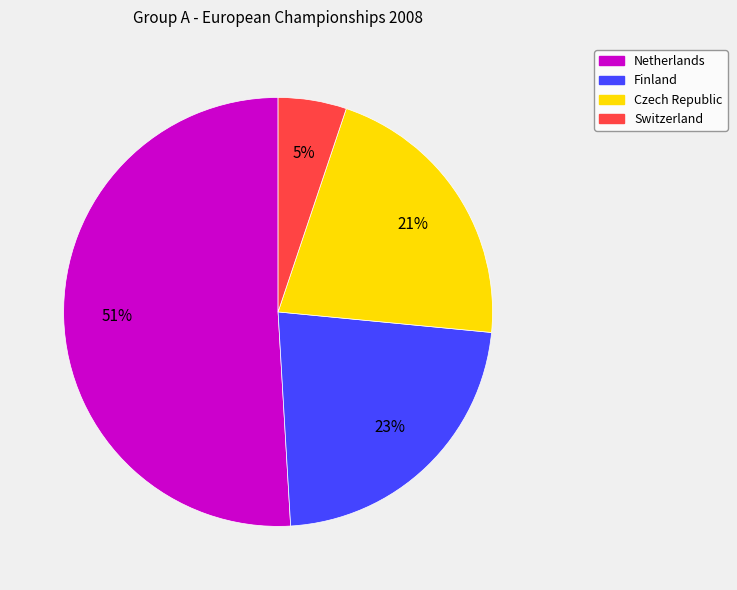

How many segments does this pie chart have?

4